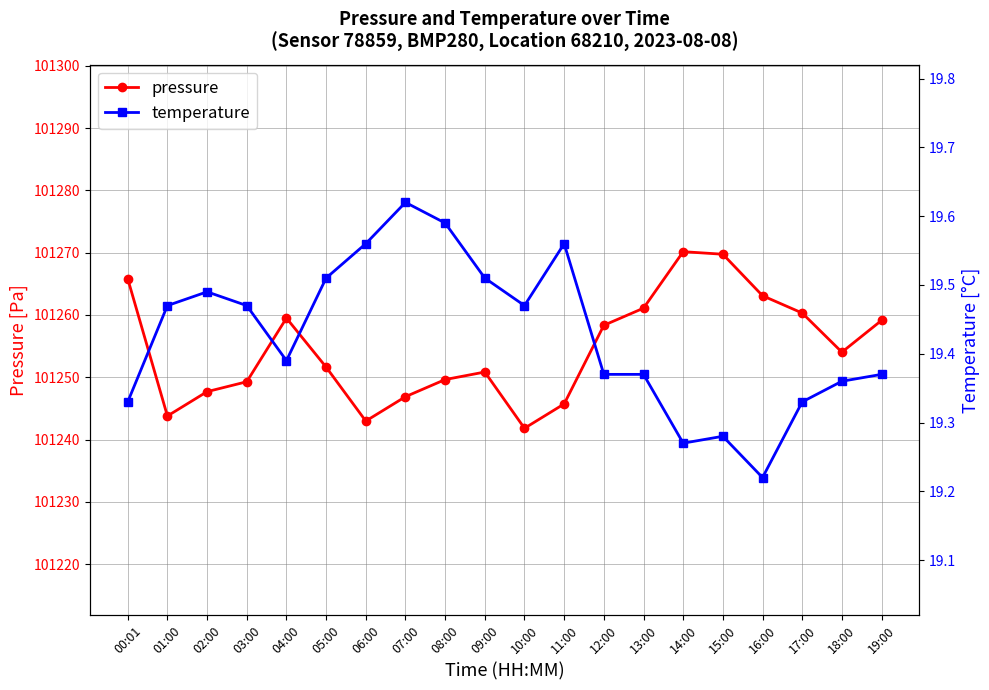

What is the spread (max minus min) of values at 02:00?

101228.2